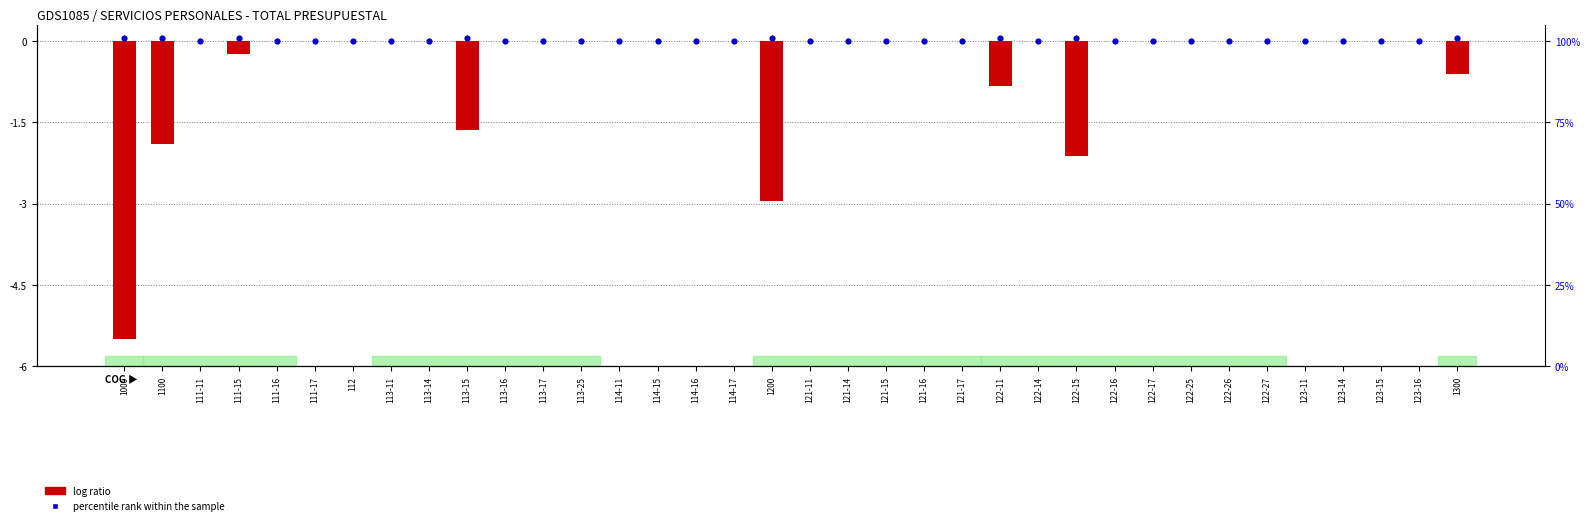

At which category is the sum across all series the highest?

111-11